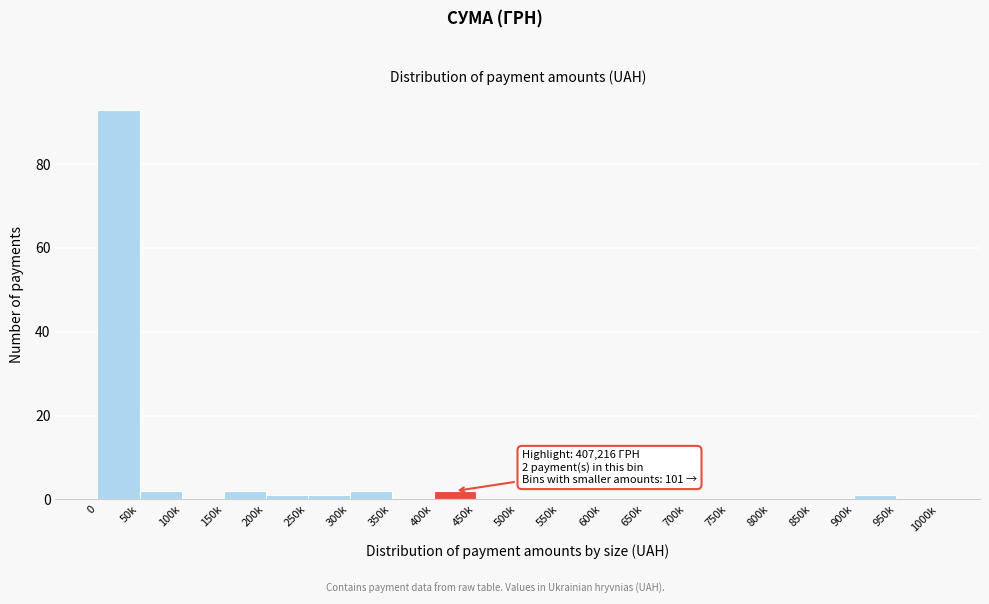

Reading right to left, list all the values displayed in this chart.

950k=0	900k=1	850k=0	800k=0	750k=0	700k=0	650k=0	600k=0	550k=0	500k=0	450k=0	400k=2	350k=0	300k=2	250k=1	200k=1	150k=2	100k=0	50k=2	0=93